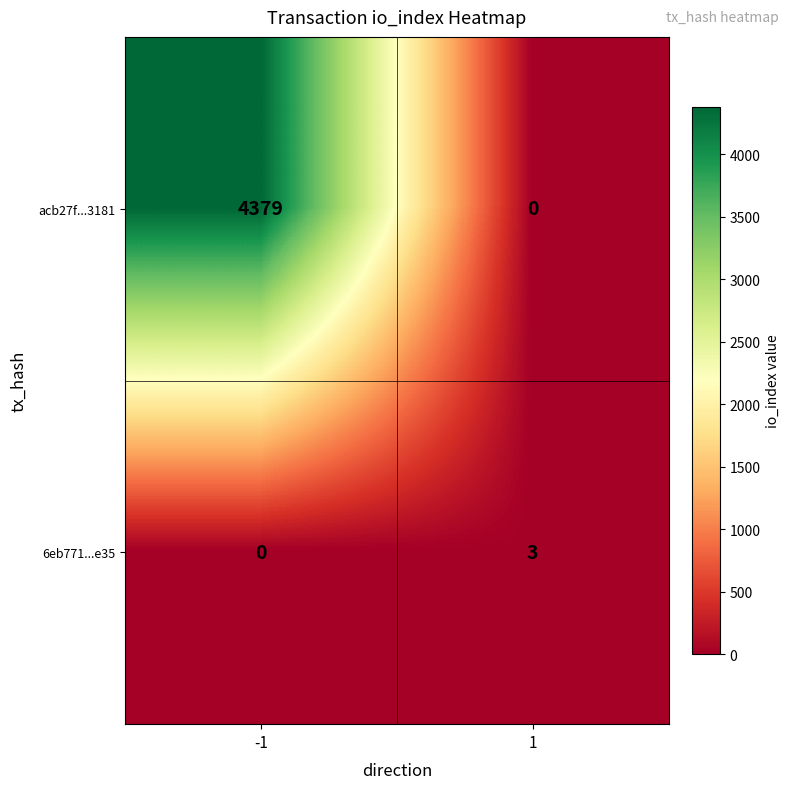

Which series has the widest spread of values?

acb27f...3181